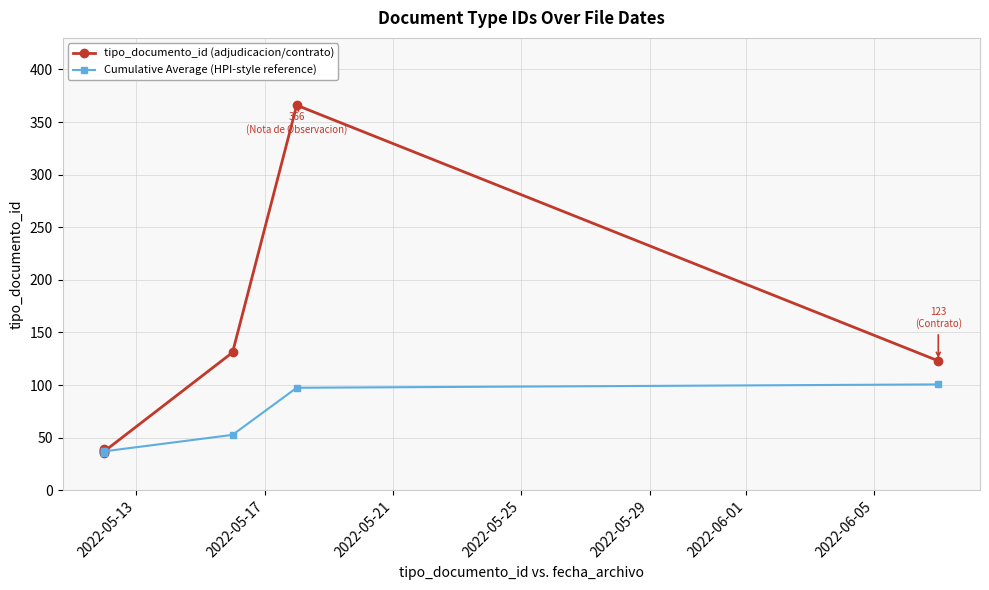

True or false: tipo_documento_id (adjudicacion/contrato) has a value of 137.9 at 2022-06-05.

False